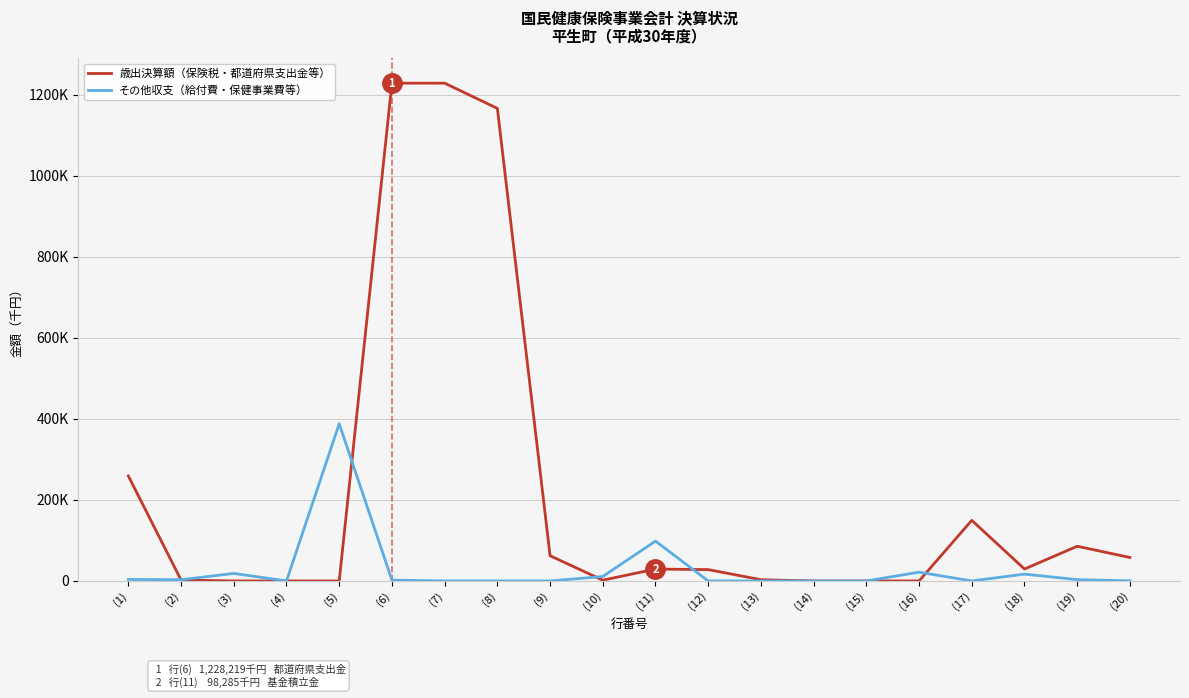

What is the label of the 20th point from the right?

(1)